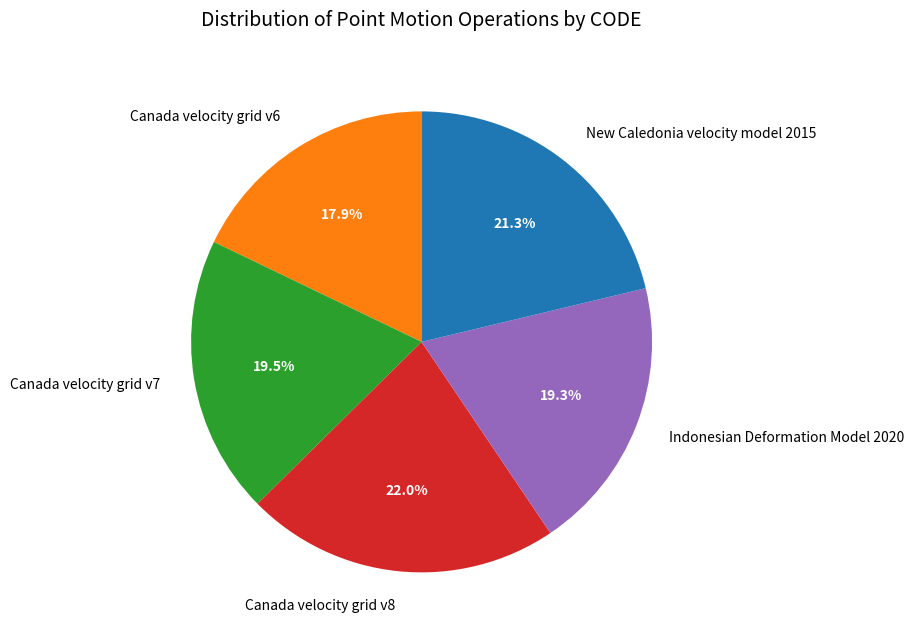

Is Canada velocity grid v7 the majority of the pie?

No